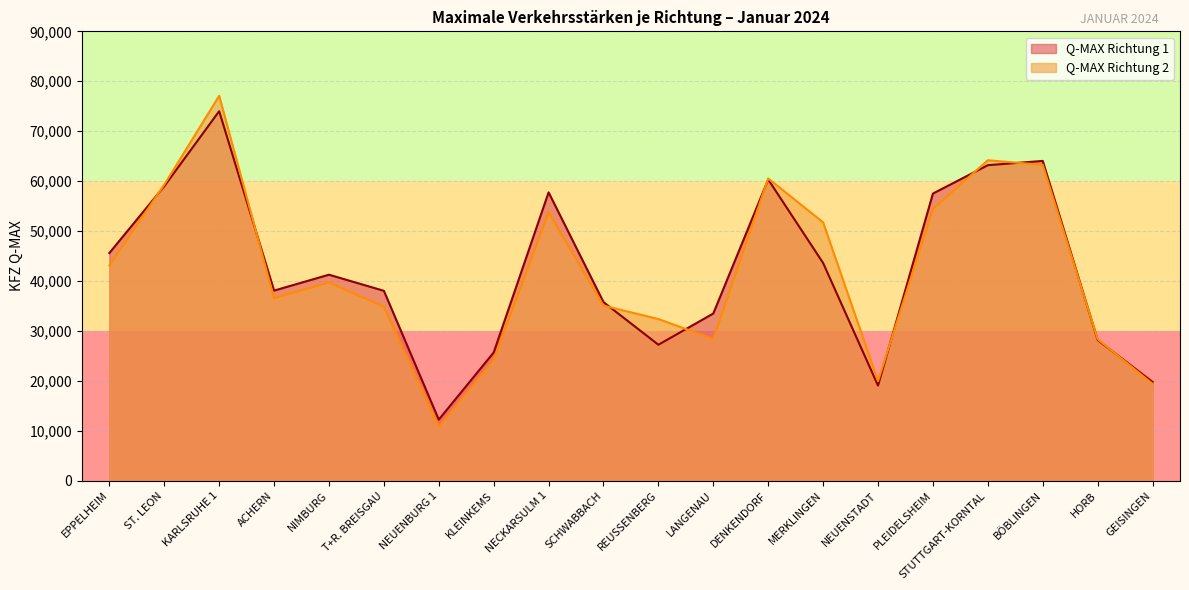

Where is the first local maximum for Q-MAX Richtung 1?

KARLSRUHE 1